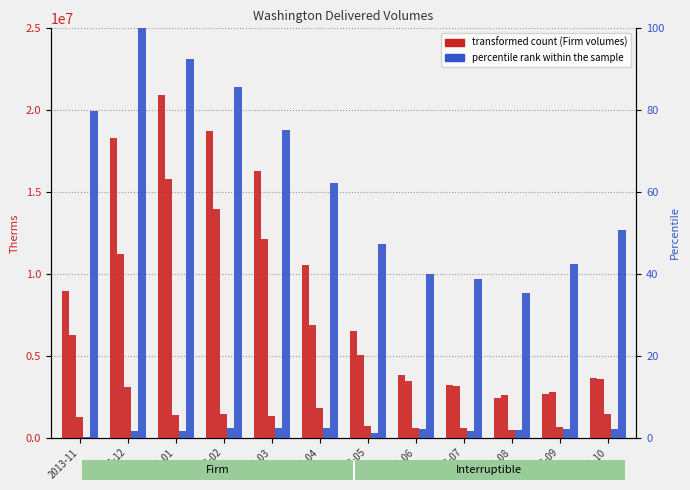

Is the value of Industrial [4809] at 2014-09 greater than the value of Industrial/Small Commercial [4811] at 2014-05?

Yes